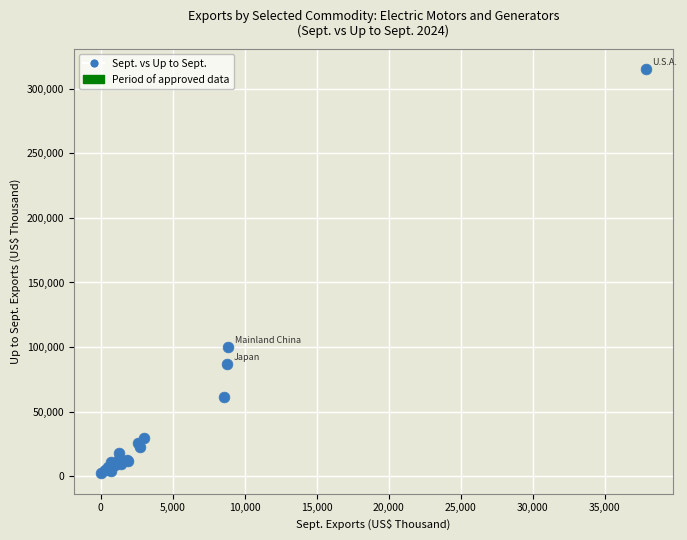

What Y value in the scatter plot is closest to 158582?

100241